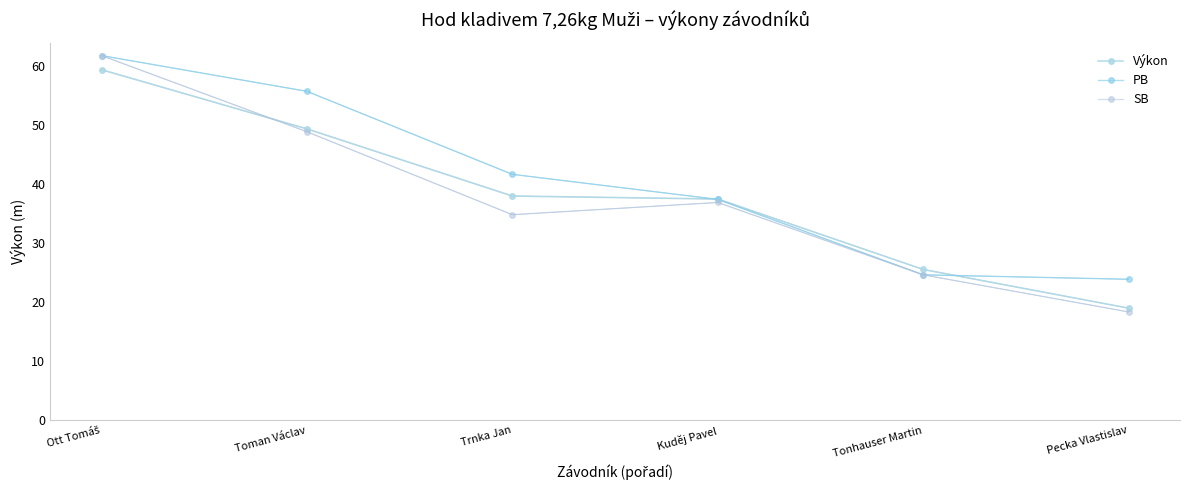

The Výkon series shows 37.5 at Kuděj Pavel. True or false?

True